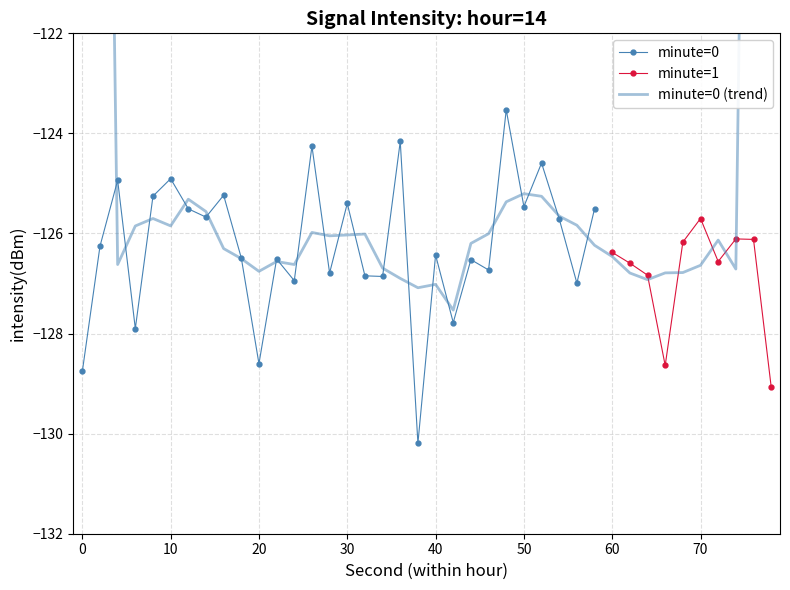

How many data points are less than 30?

15